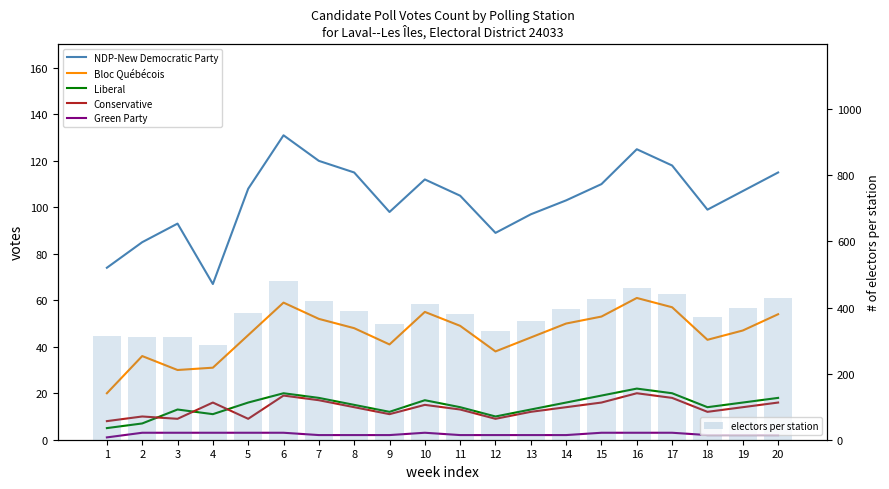

What is the difference between the second highest and minimum values in the electors per station series?

174